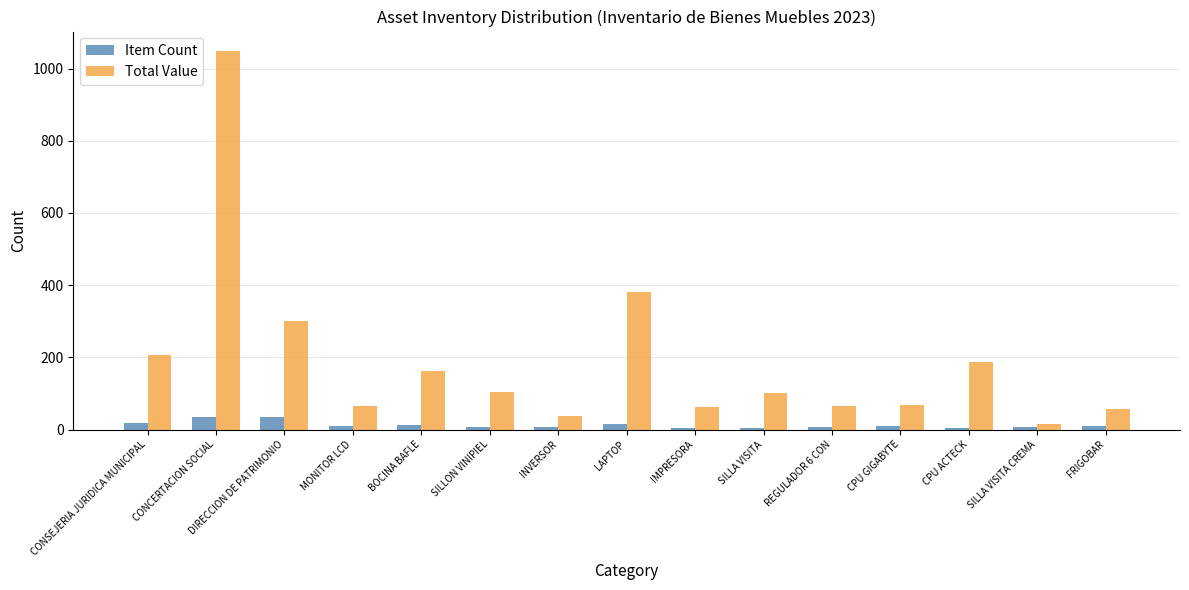

What is the sum of all Item Count values?

181.0